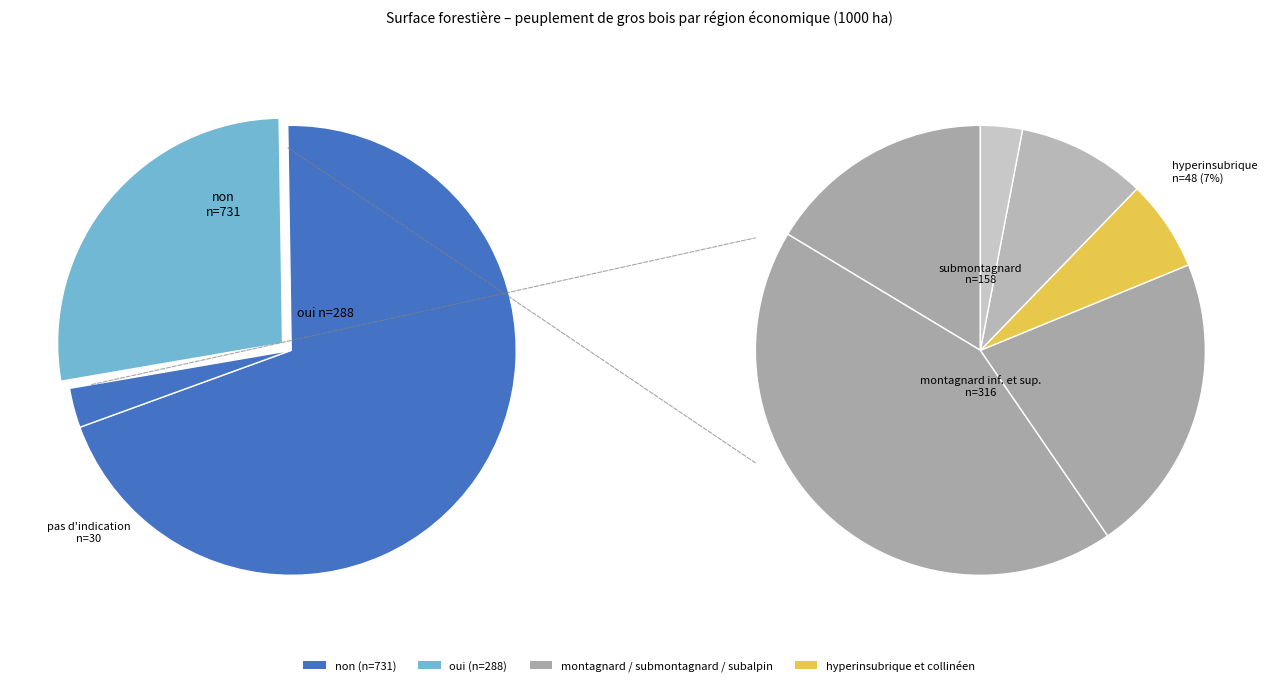

To the nearest percent, what is the difference between the pas d indication and non slice percentages?

67%